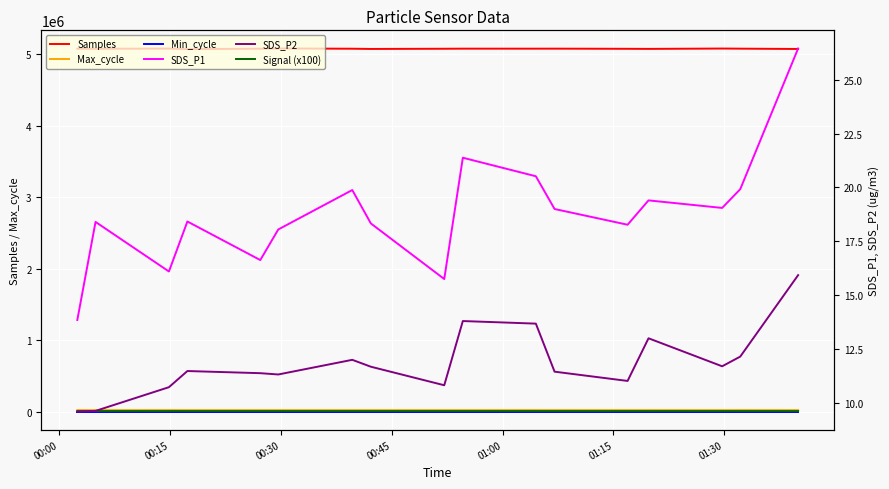

Rank the series by their maximum value, from lowest to highest.

SDS_P2, SDS_P1, Min_cycle, Signal (x100), Max_cycle, Samples